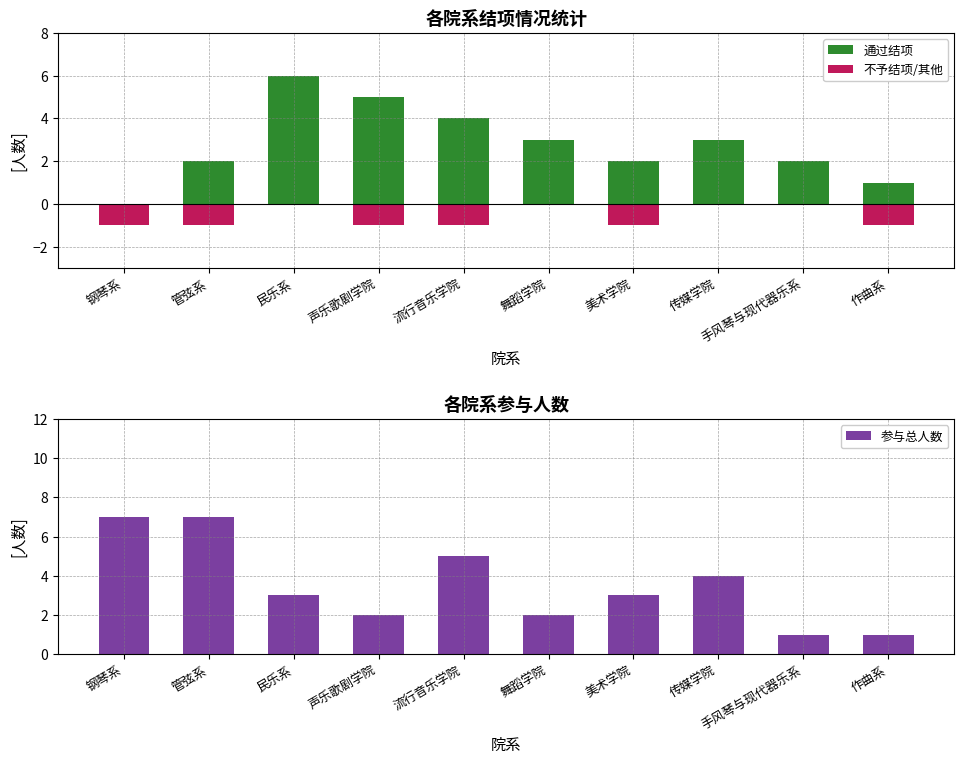

The 参与总人数 series shows 1 at 声乐歌剧学院. True or false?

False